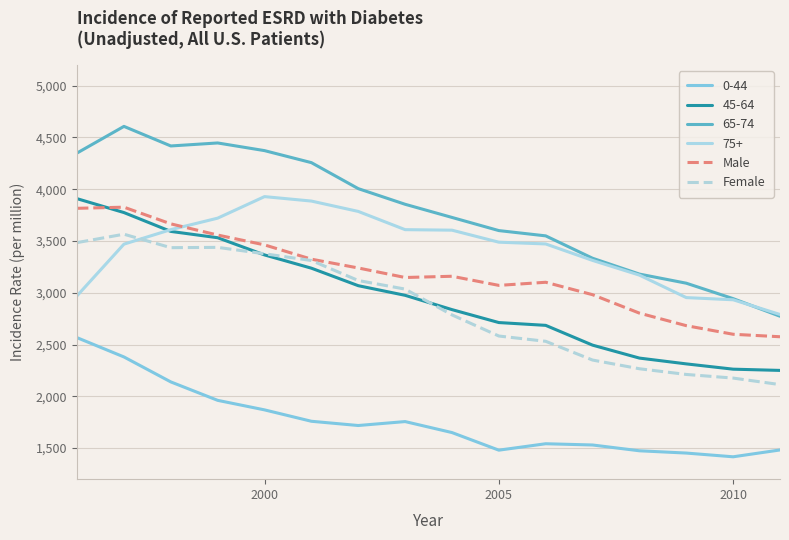

Which series has the largest total across all categories?

65-74